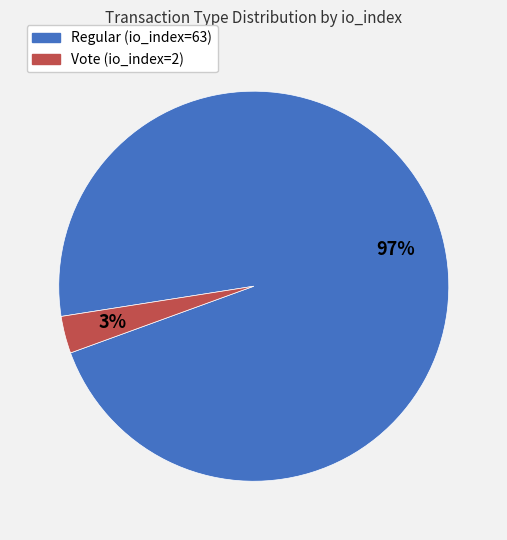

To the nearest percent, what portion does Regular (io_index=63) represent?

97%